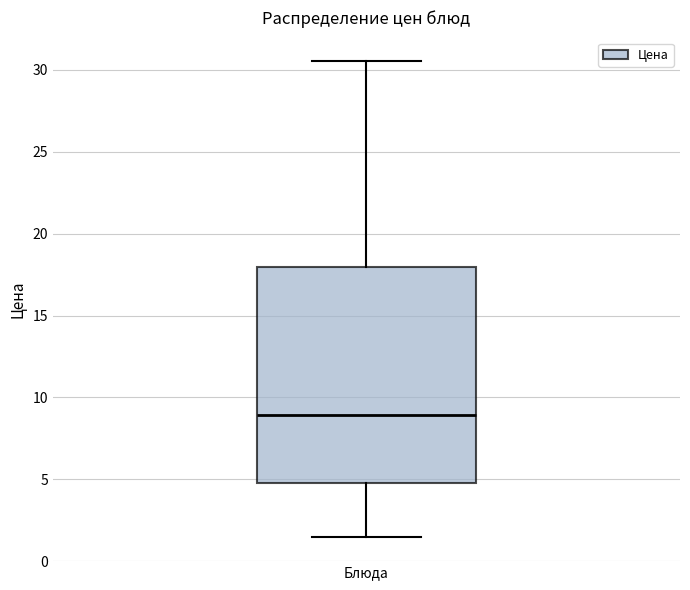

Transcribe this box plot: give where the median line is, the range the box spans, and where the two whiskers end, as read against the y-axis. The values are not printed on the chart, so give them approximately, as read against the axis.

median 9.0, box 4.5 to 18.0, whiskers 1.5 to 30.5